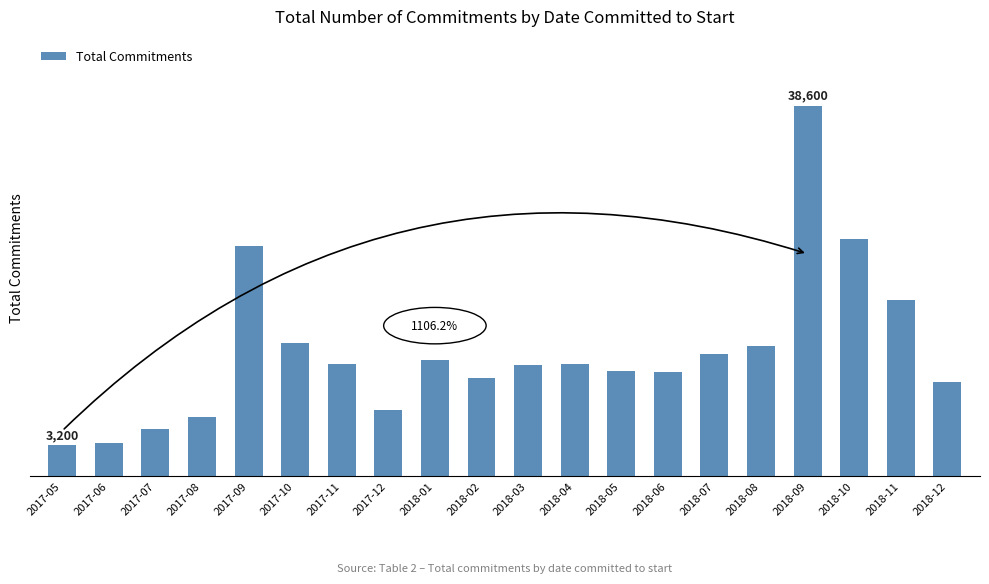

Is it true that the value at 2017-05 is 3200?

True